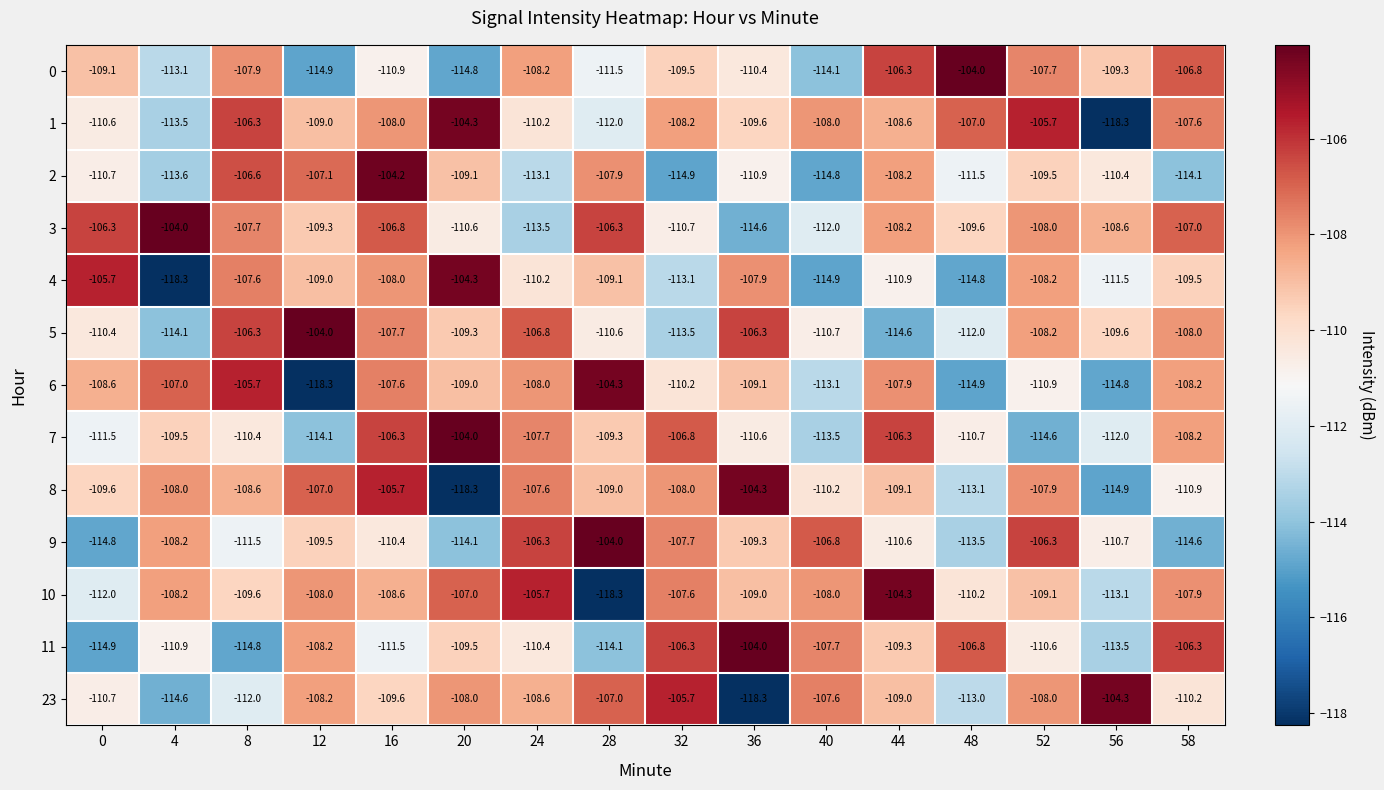

What is the average value of the 4 series?

-110.2